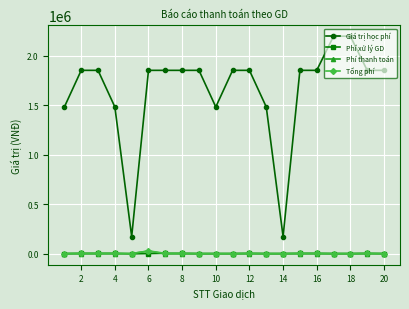

What is the greatest value displayed?

2200000